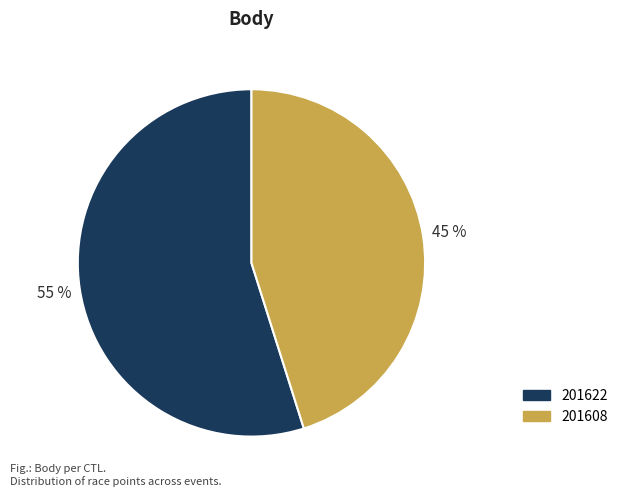

Is the sum of 201622 and 201608 greater than half?

Yes